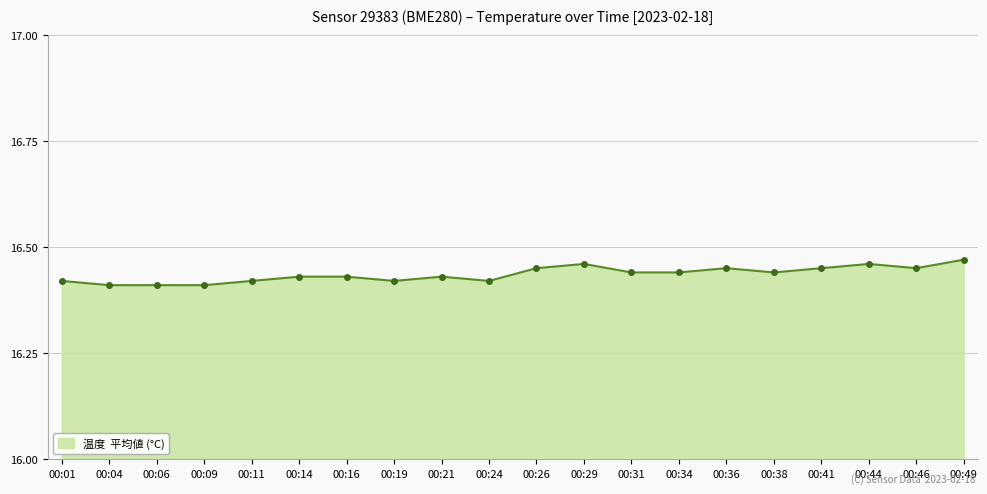

Count the values in the range 16 to 17.

20